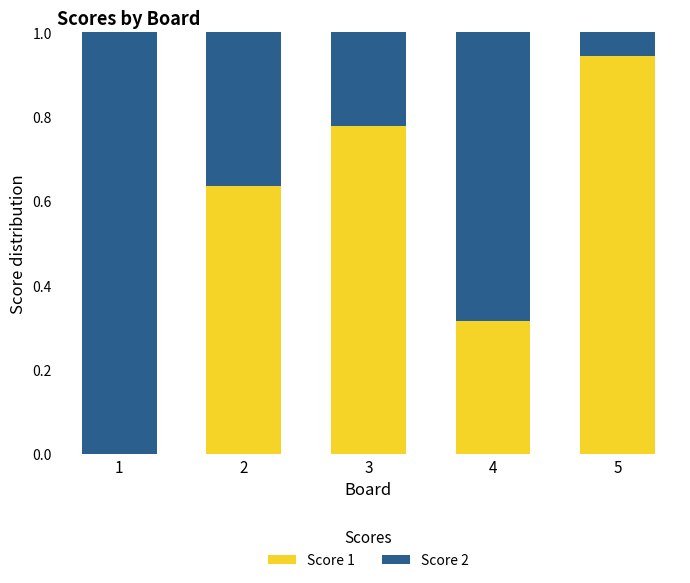

What is the total value across all series at 5?

1.0